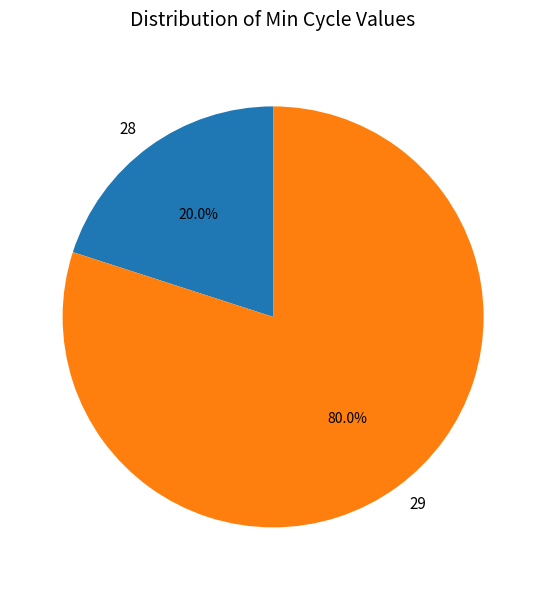

Do 29 and 28 together represent more than half of the pie?

Yes